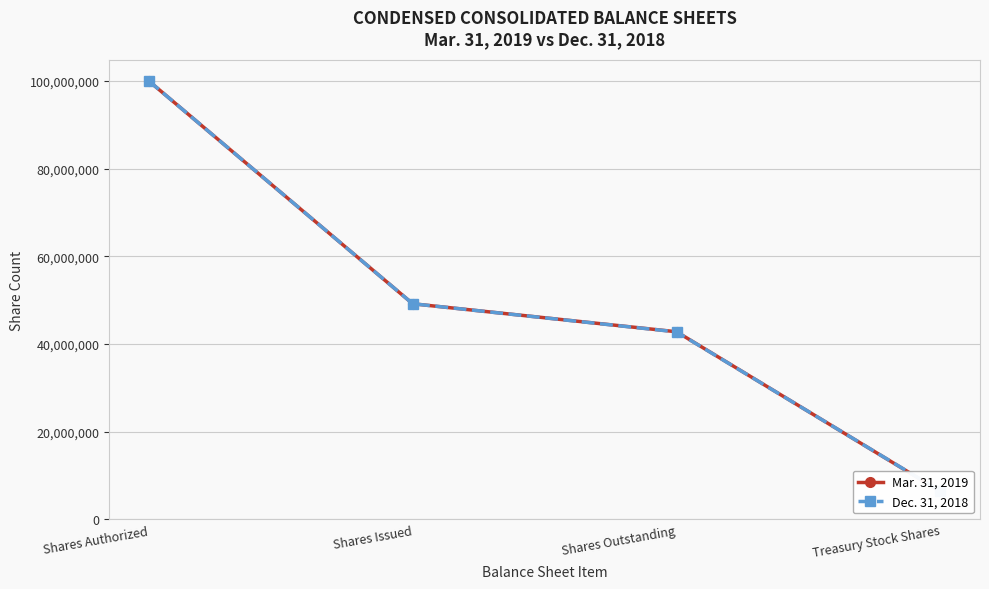

Which series has the largest total across all categories?

Mar. 31, 2019